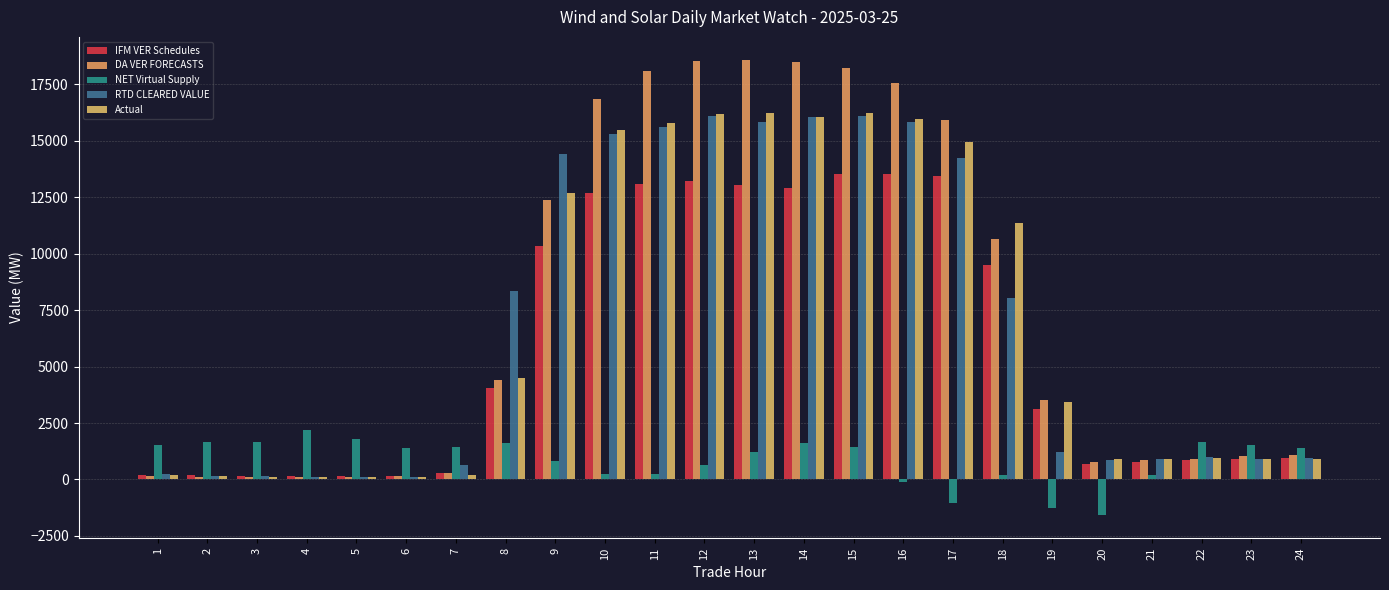

Between 12 and 8, which is larger?

12